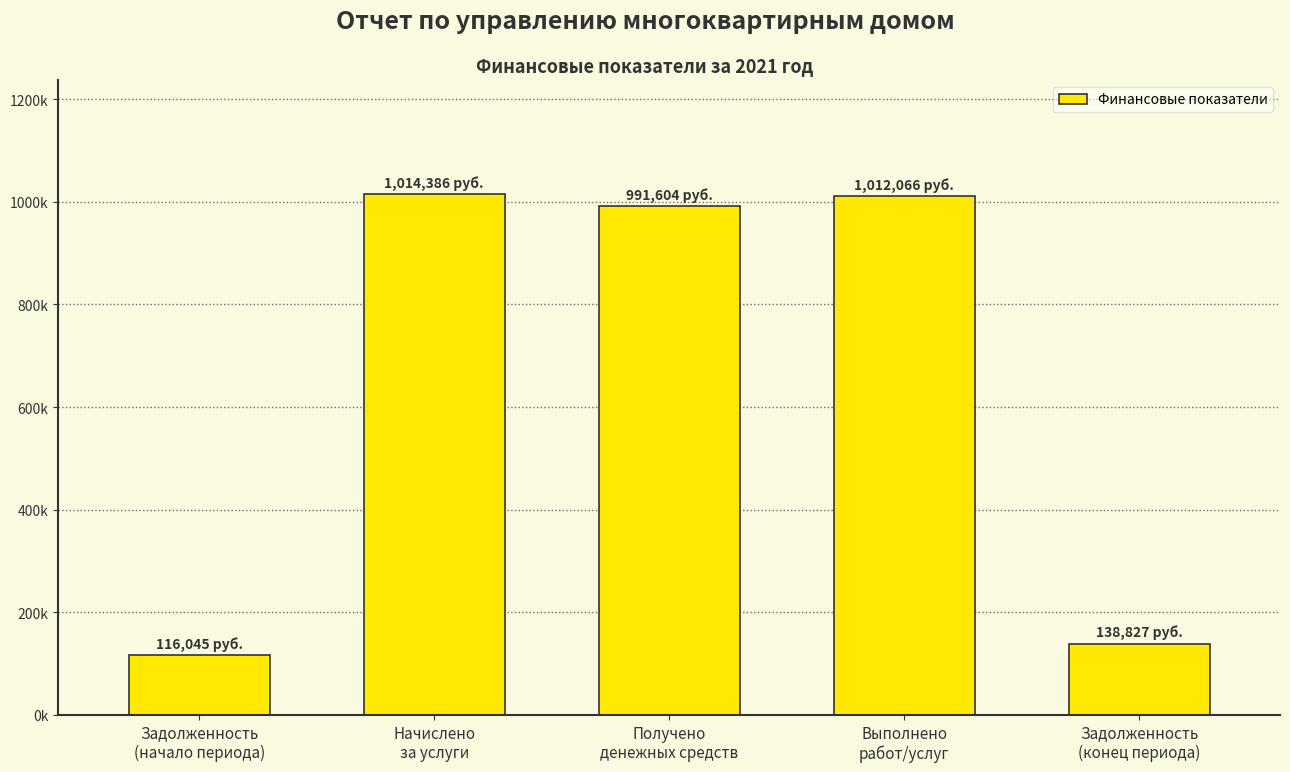

The chart shows a value of 116044.8 at Задолженность
(начало периода). True or false?

True